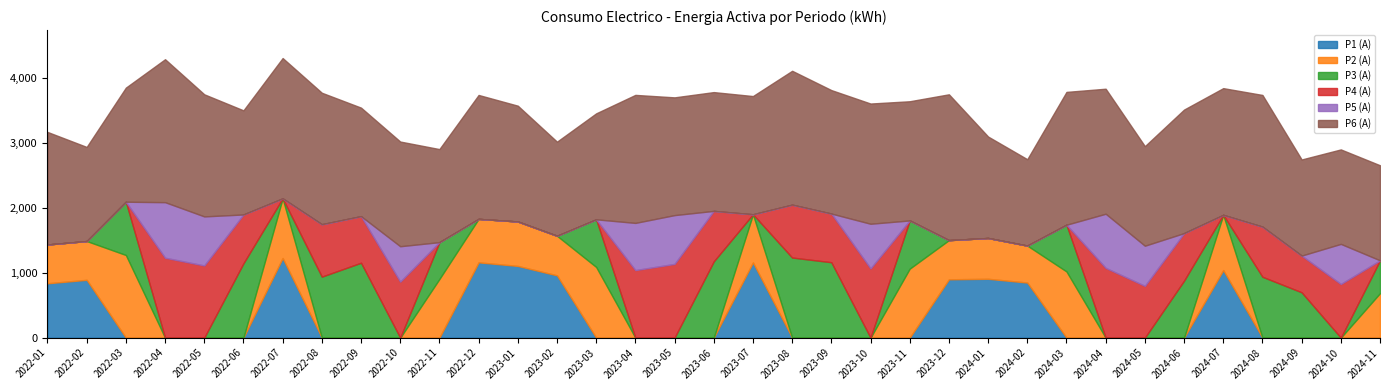

Which has a higher value, 2022-09 or 2024-11?

2022-09